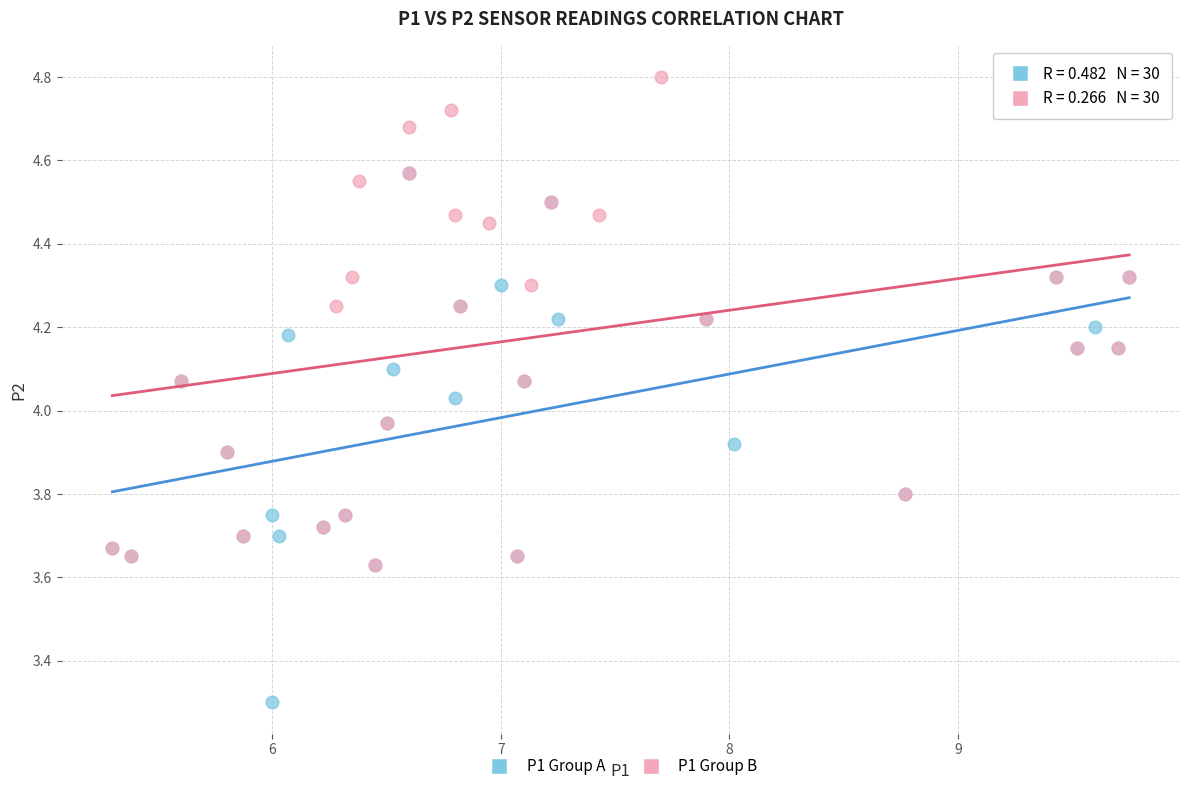

Which series has the largest Y range (max minus min)?

P1 Group A